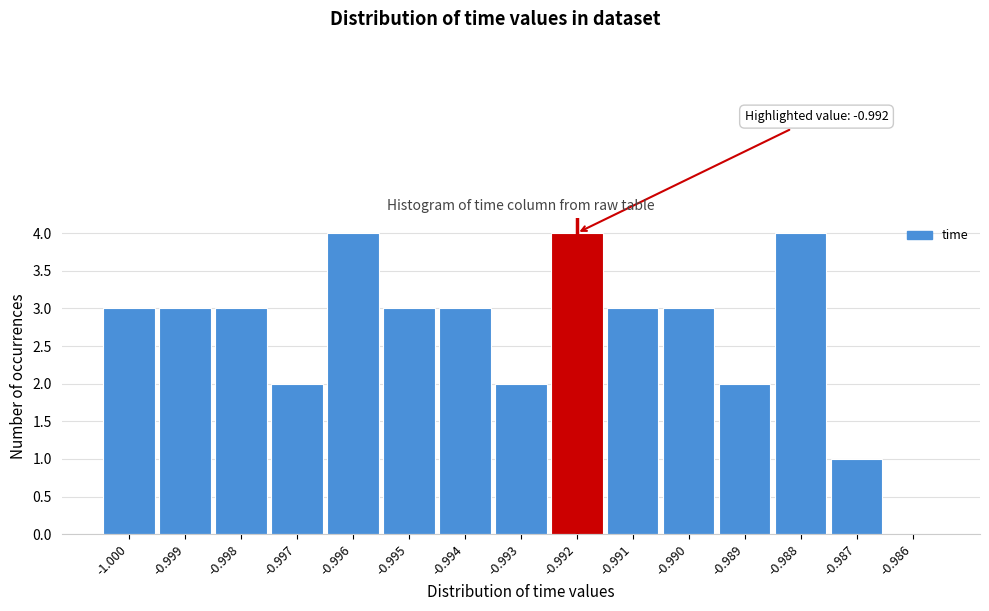

Reading right to left, what are all the values shown in this chart?

-0.986=0	-0.987=1	-0.988=4	-0.989=2	-0.990=3	-0.991=3	-0.992=4	-0.993=2	-0.994=3	-0.995=3	-0.996=4	-0.997=2	-0.998=3	-0.999=3	-1.000=3